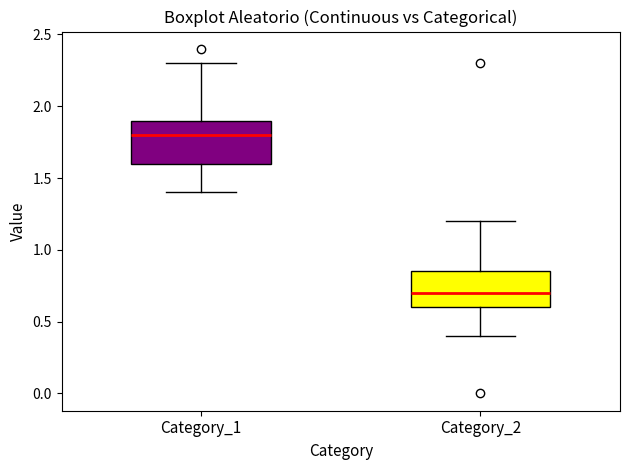

Where does the lower whisker of the box for Category_1 end on the y-axis? The values are not printed on the chart, so give them approximately, as read against the axis.

1.40